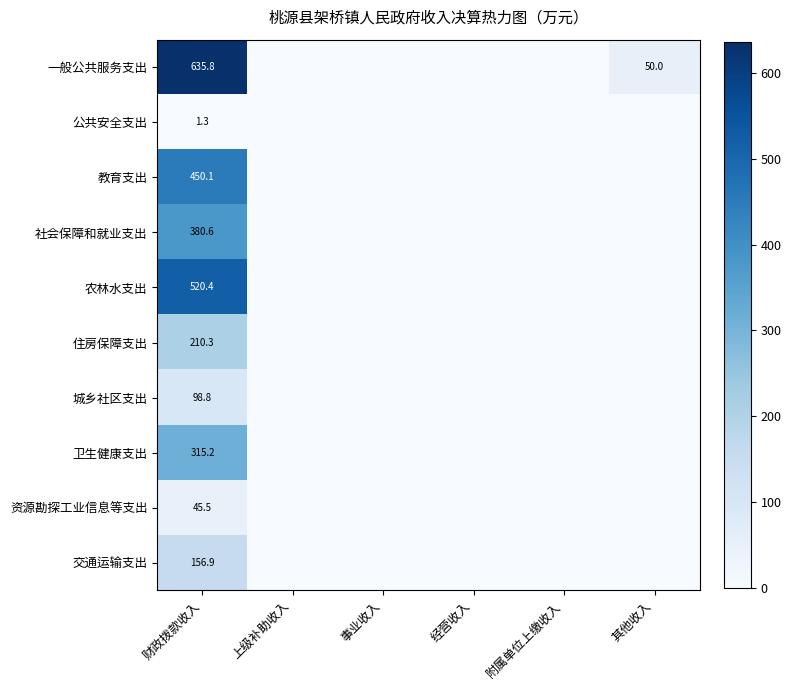

Between 上级补助收入 and 附属单位上缴收入, which is larger?

上级补助收入